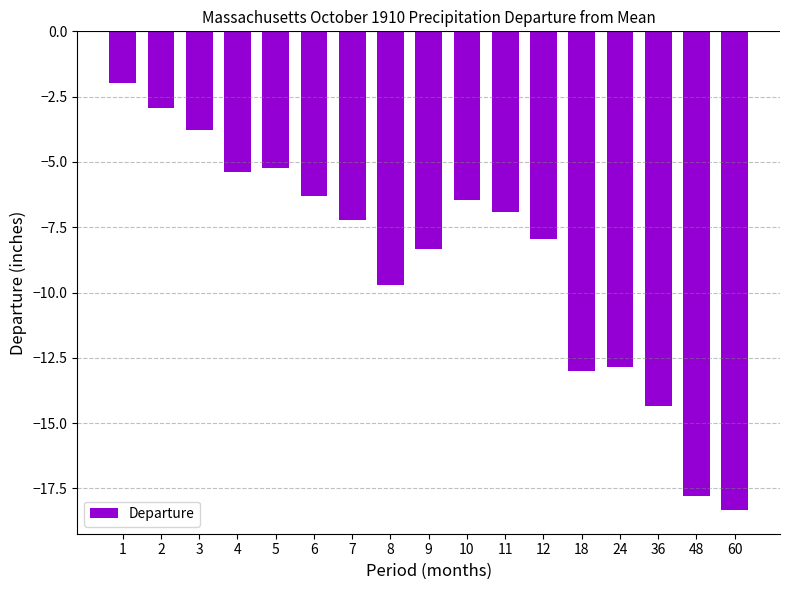

What is the value of the 11th bar from the left?

-6.9